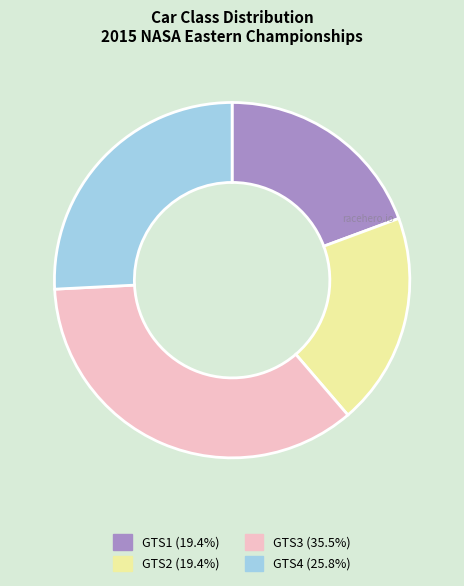

Is there any slice that represents more than half of the pie?

No